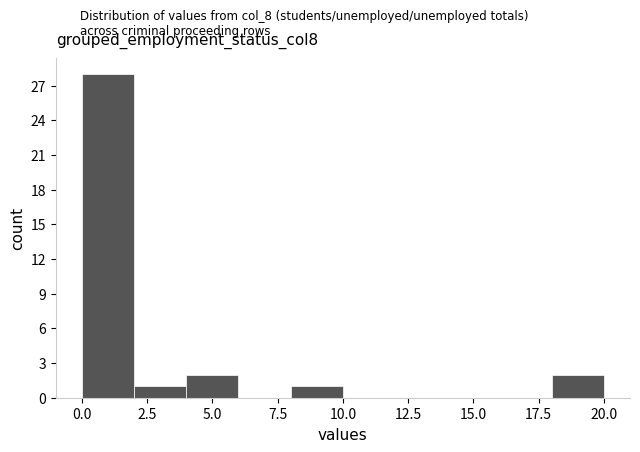

Reading left to right, transcribe this chart: for each bar, give the range it covers on the x-axis and its height. The values are not printed on the chart, so give them approximately, as read against the axis.

0 to 2: 28
2 to 4: 1
4 to 6: 2
6 to 8: 0
8 to 10: 1
10 to 12: 0
12 to 14: 0
14 to 16: 0
16 to 18: 0
18 to 20: 2